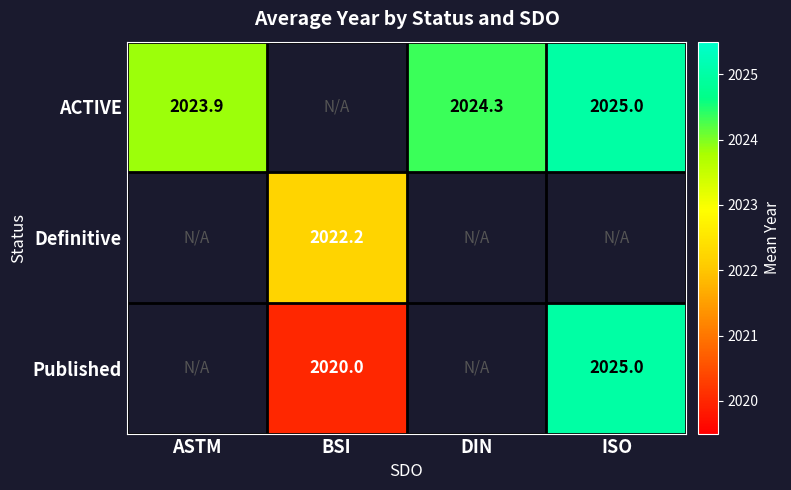

The Definitive series shows 2022.2 at BSI. True or false?

True